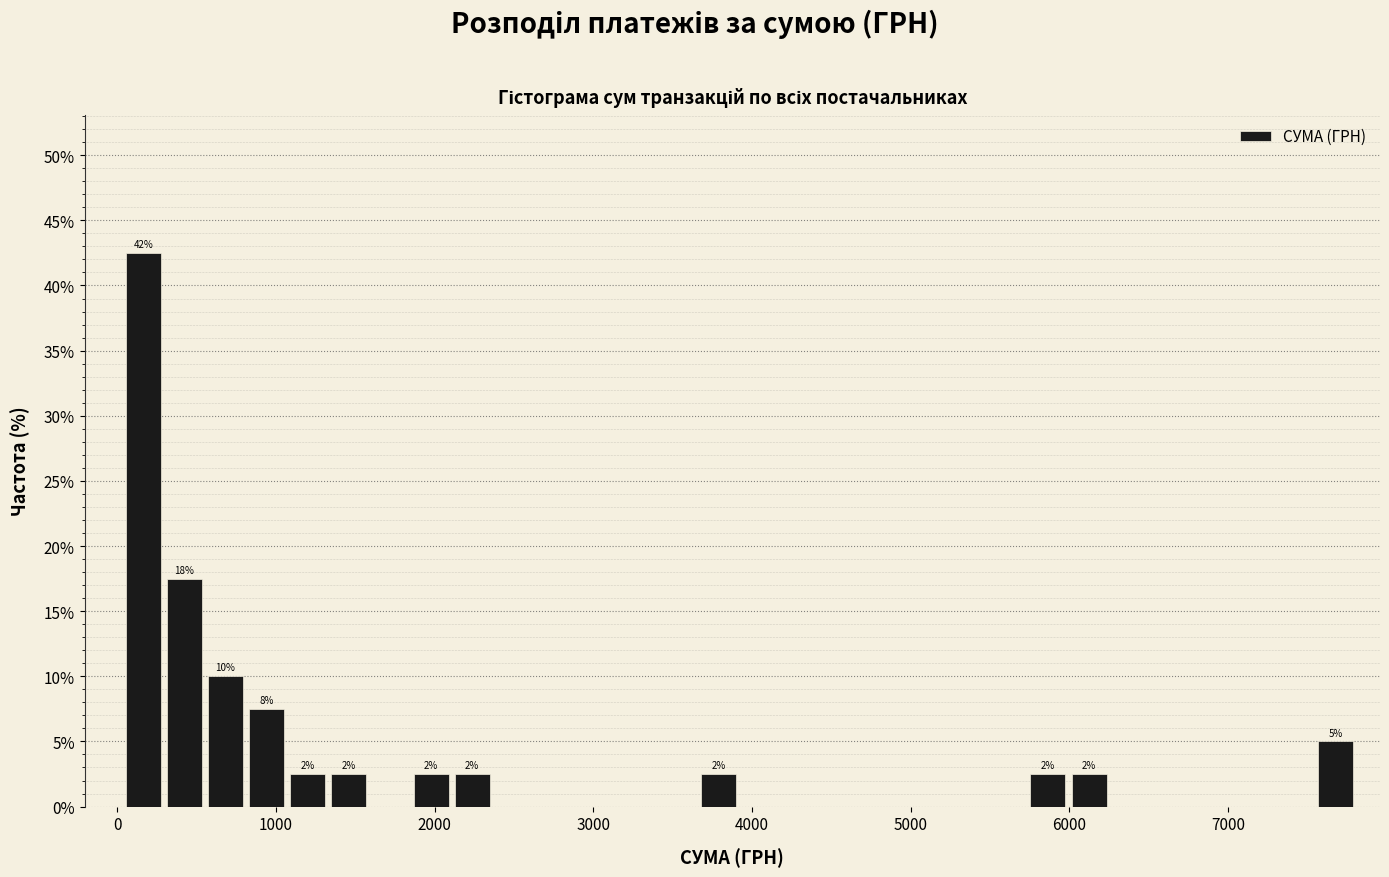

Around what value on the x-axis is the tallest bar? Give the approximate position of its centre, as read against the axis.

200